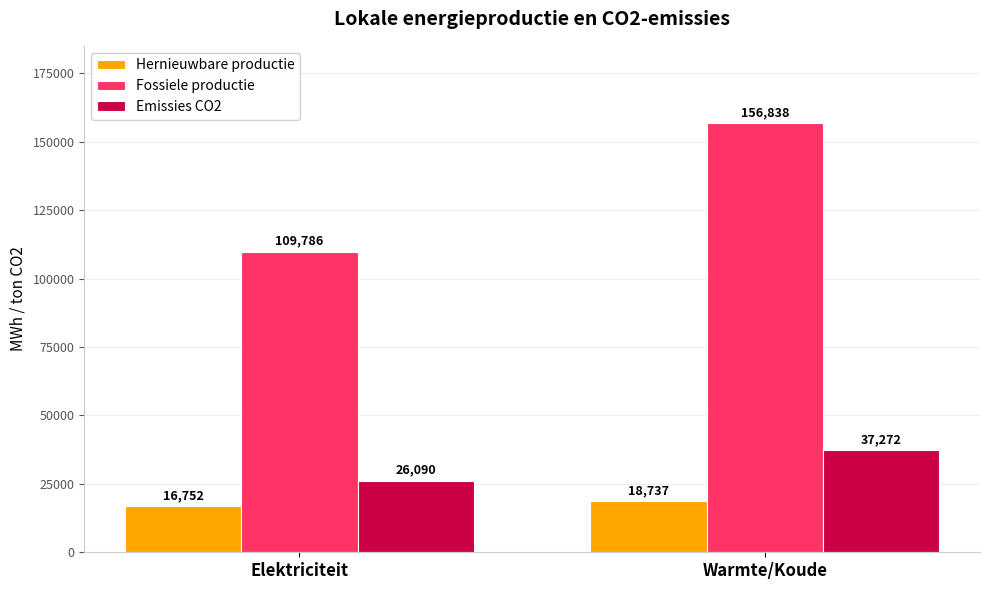

What is the label of the 1st bar from the left?

Elektriciteit